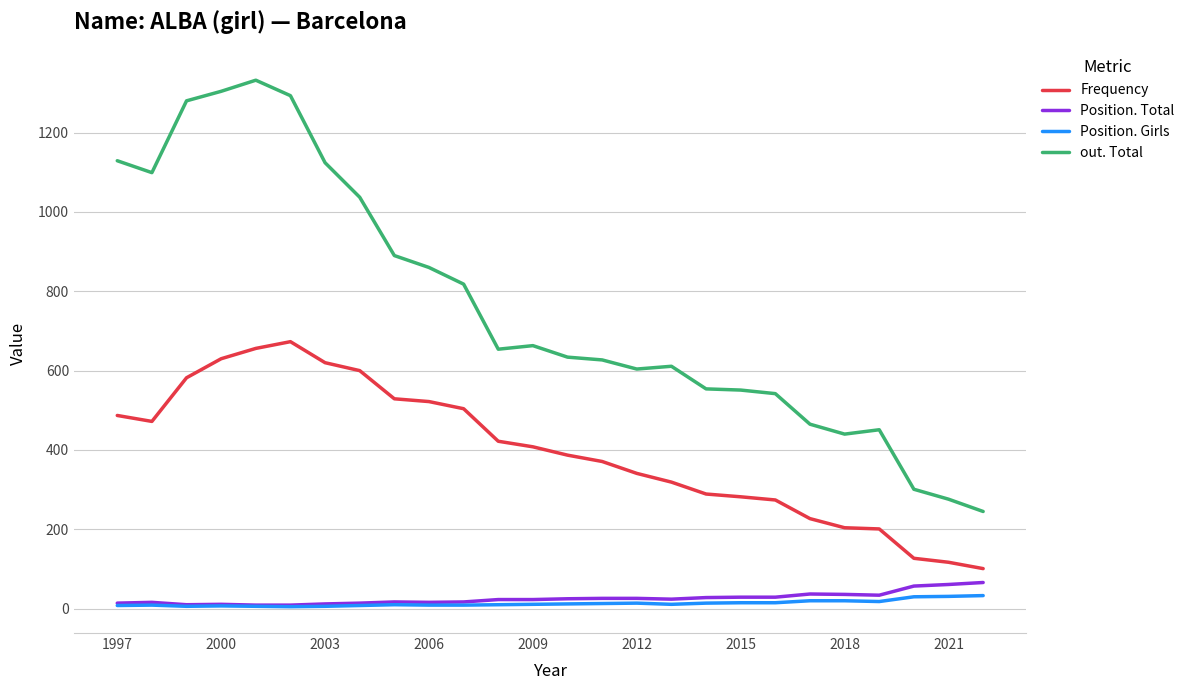

True or false: out. Total and Frequency cross at least once.

False